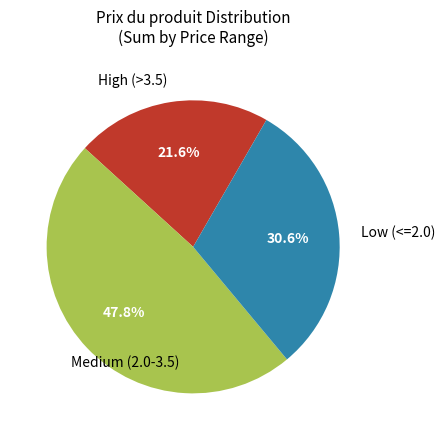

How many slices are in this pie chart?

3